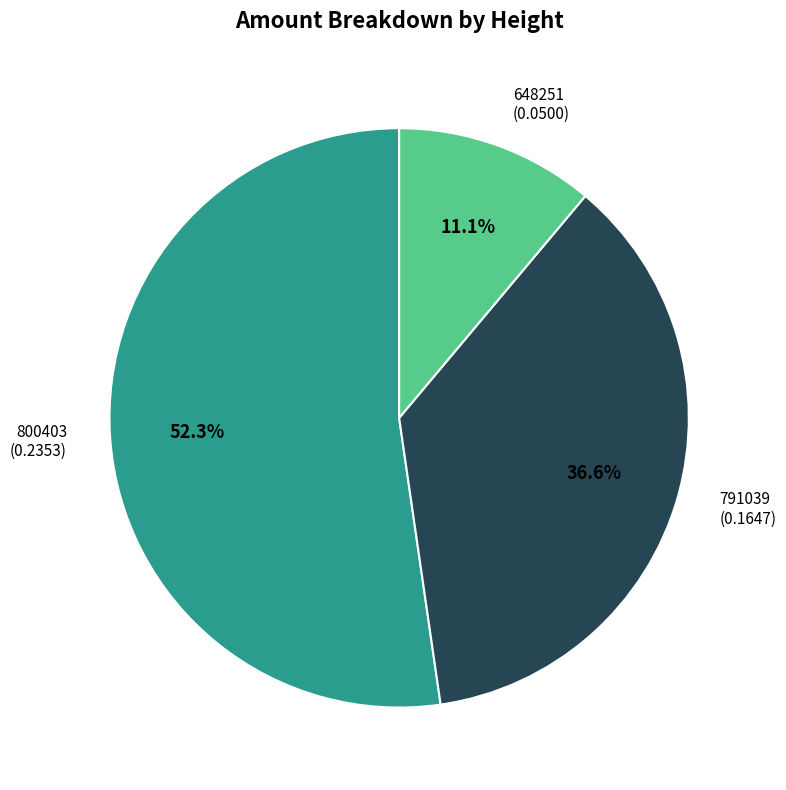

Which category accounts for the majority?

800403